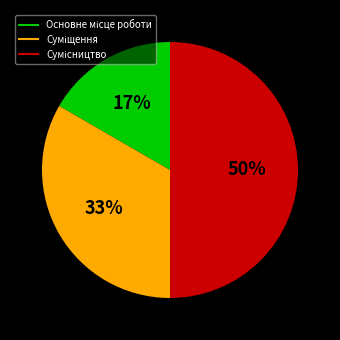

To the nearest percent, what is the average slice percentage?

33%